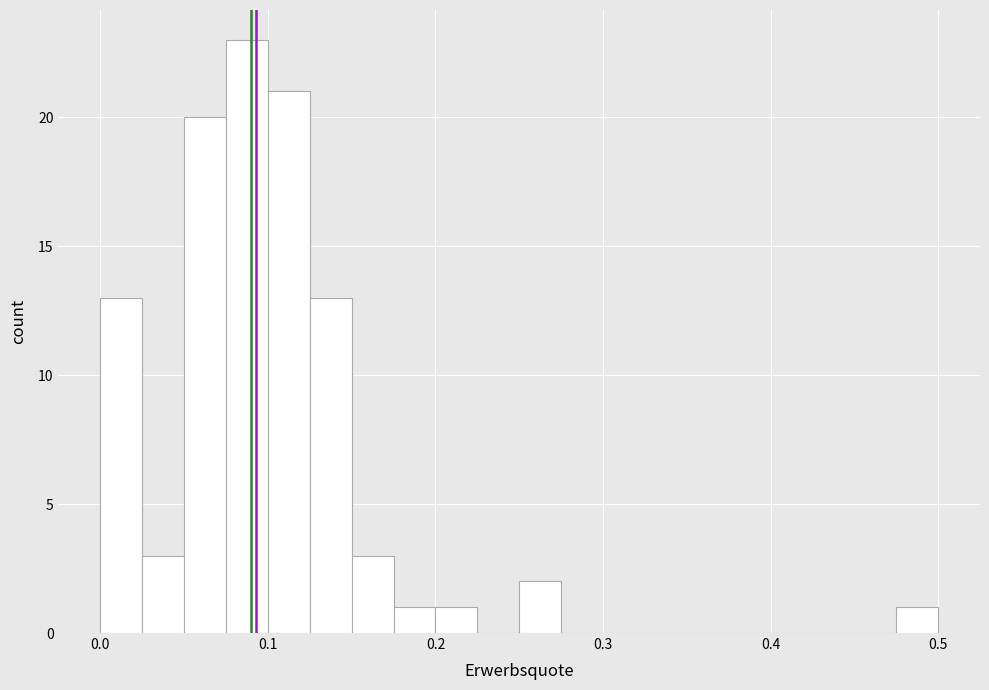

Read against the x-axis, roughly where is the centre of the tallest bar?

0.09